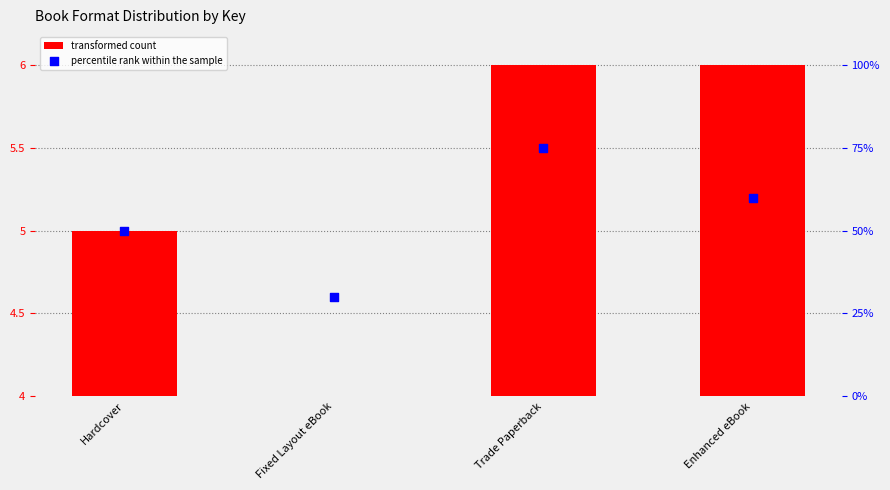

At which category is the sum across all series the highest?

Trade Paperback